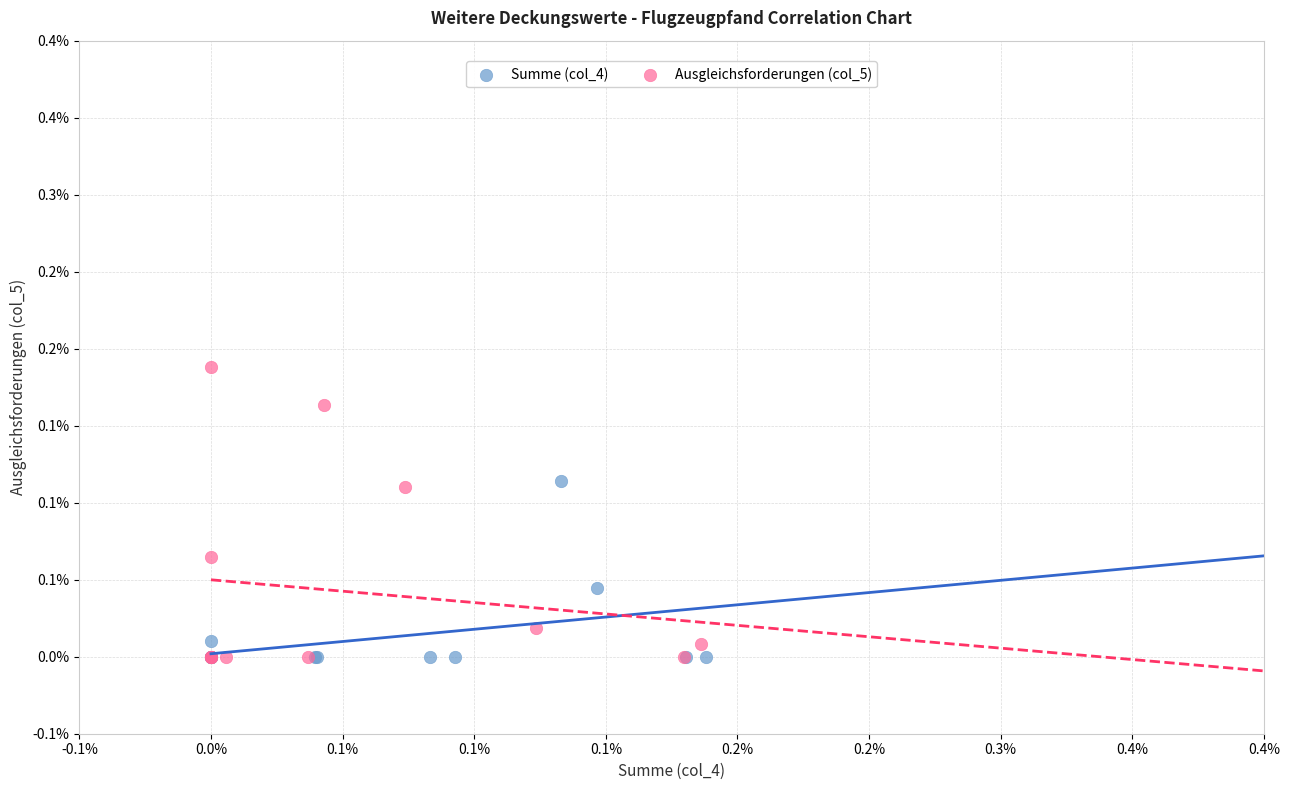

Which series has the widest spread of Y values?

Ausgleichsforderungen (col_5)